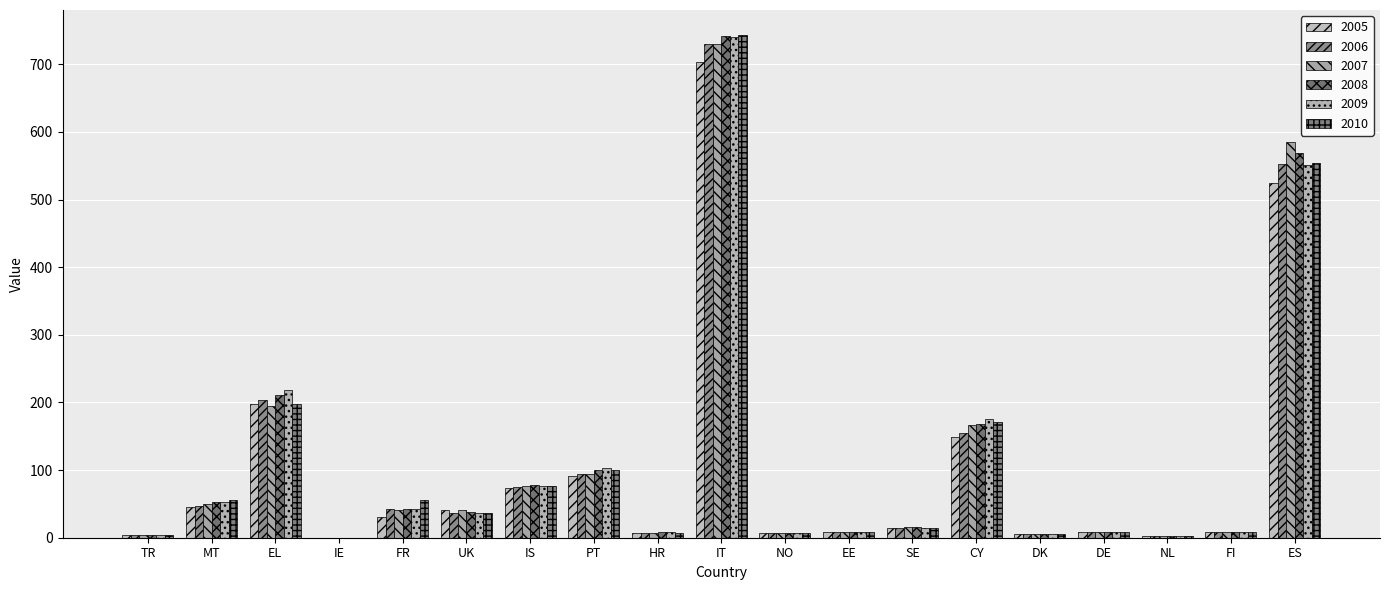

Which category has the highest value in the 2010 series?

IT